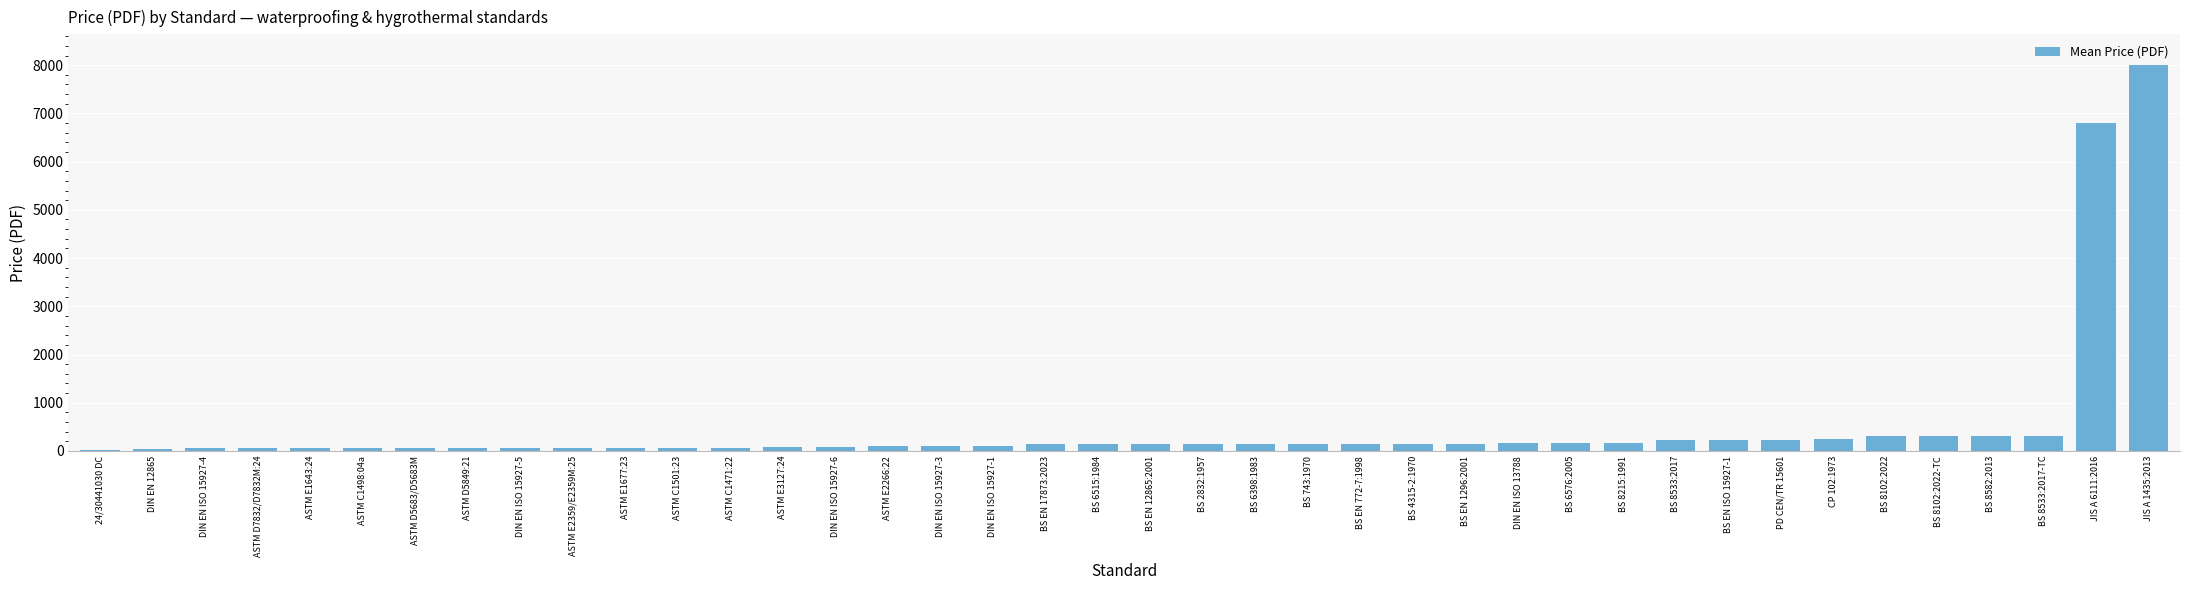

What is the greatest value displayed?

8000.0